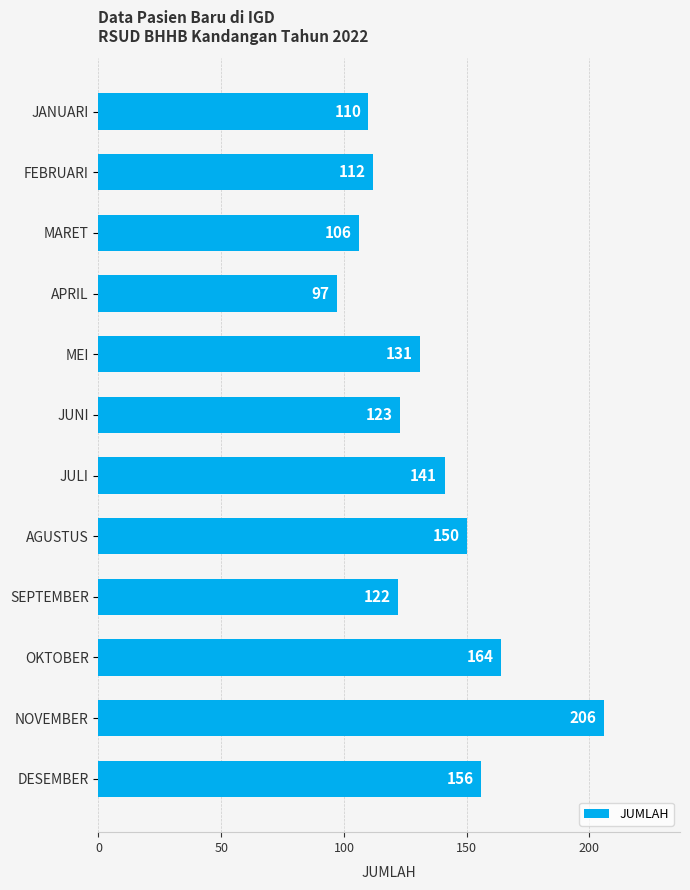

What is the average value?

135